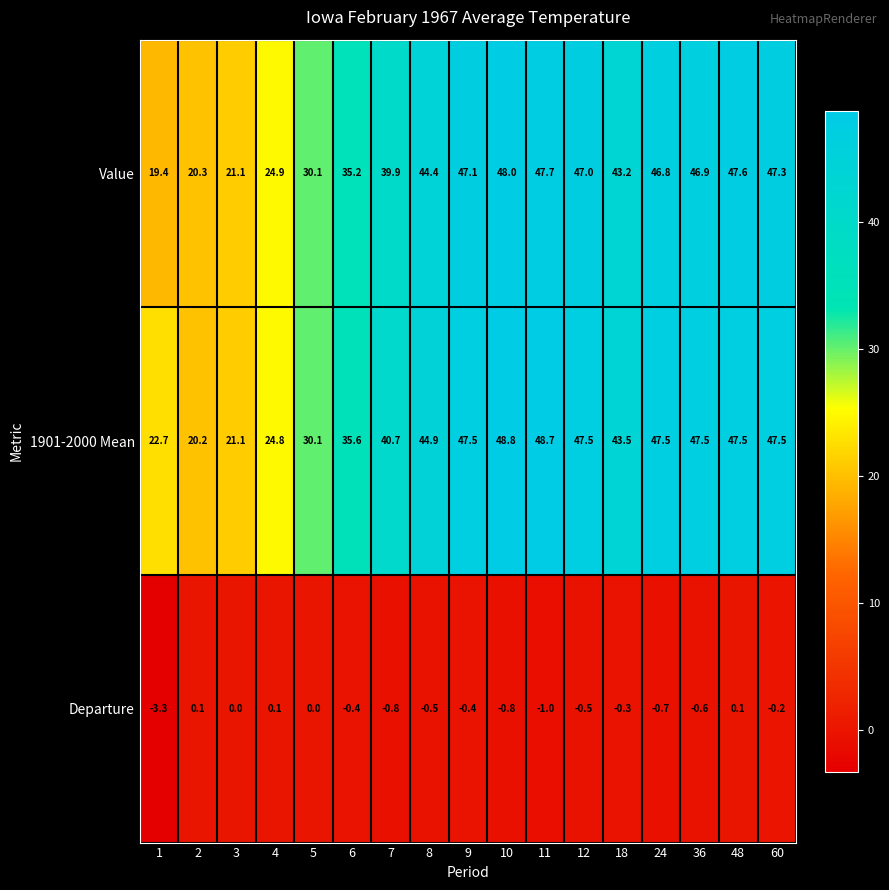

Rank the series at 11 from highest to lowest value.

1901-2000 Mean, Value, Departure